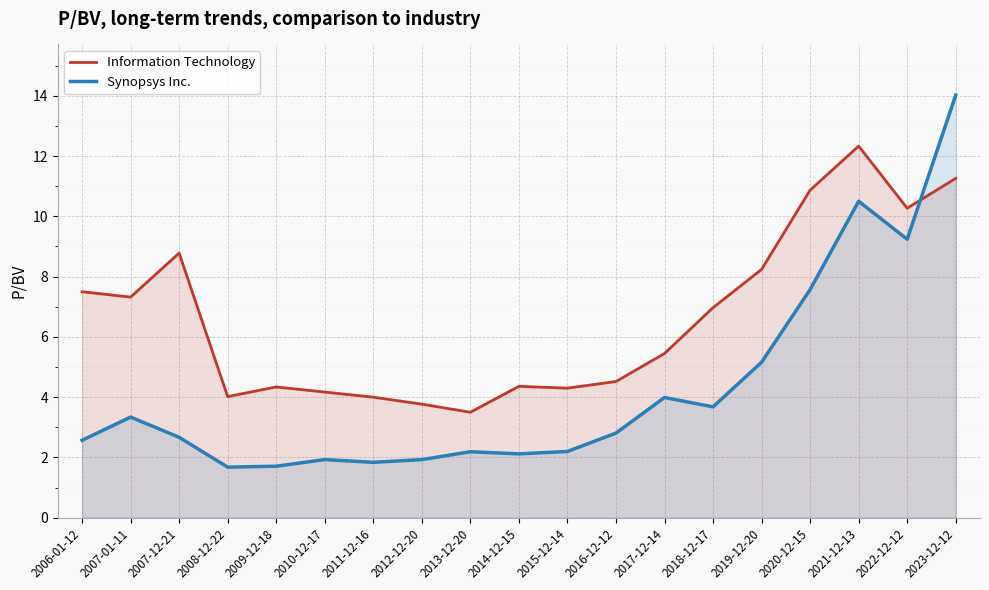

What is the average value of the Synopsys Inc. series?

4.3